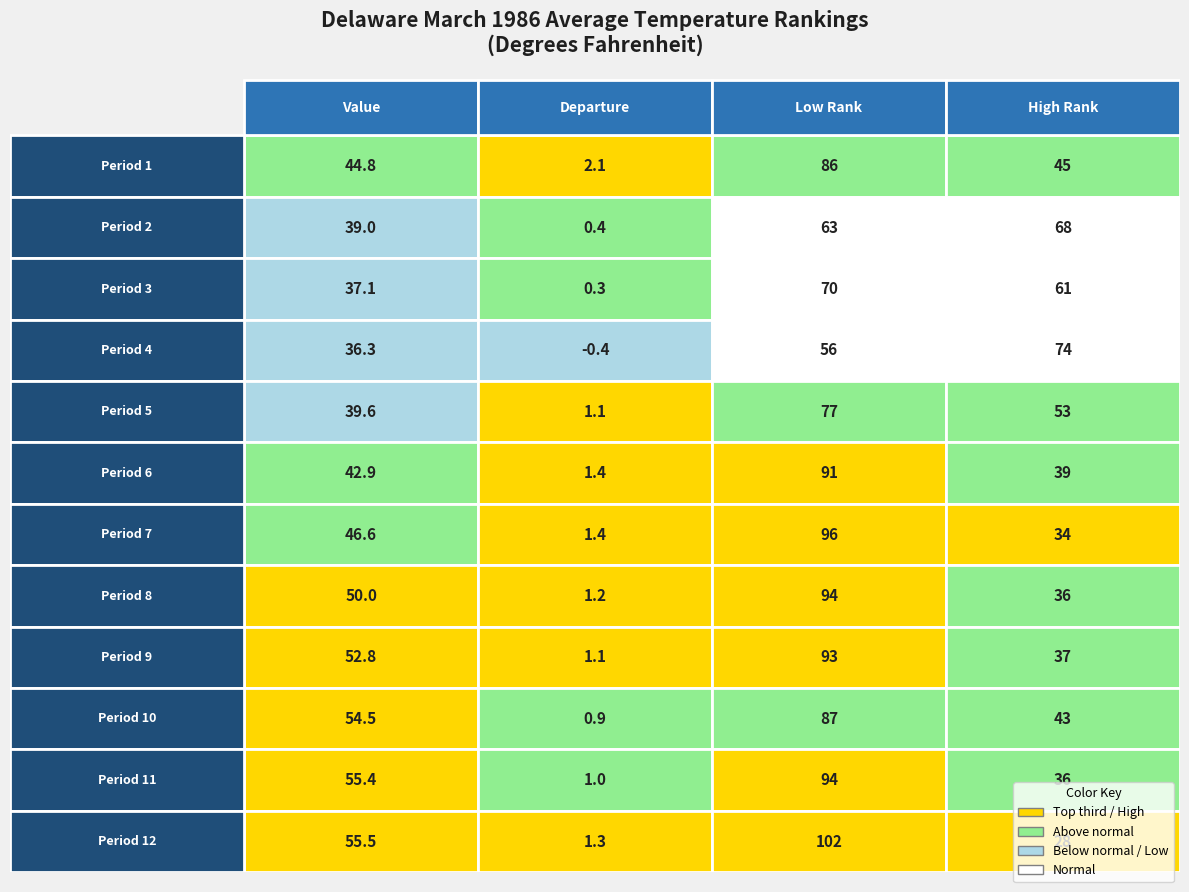

How many values in 4 are above zero?

3